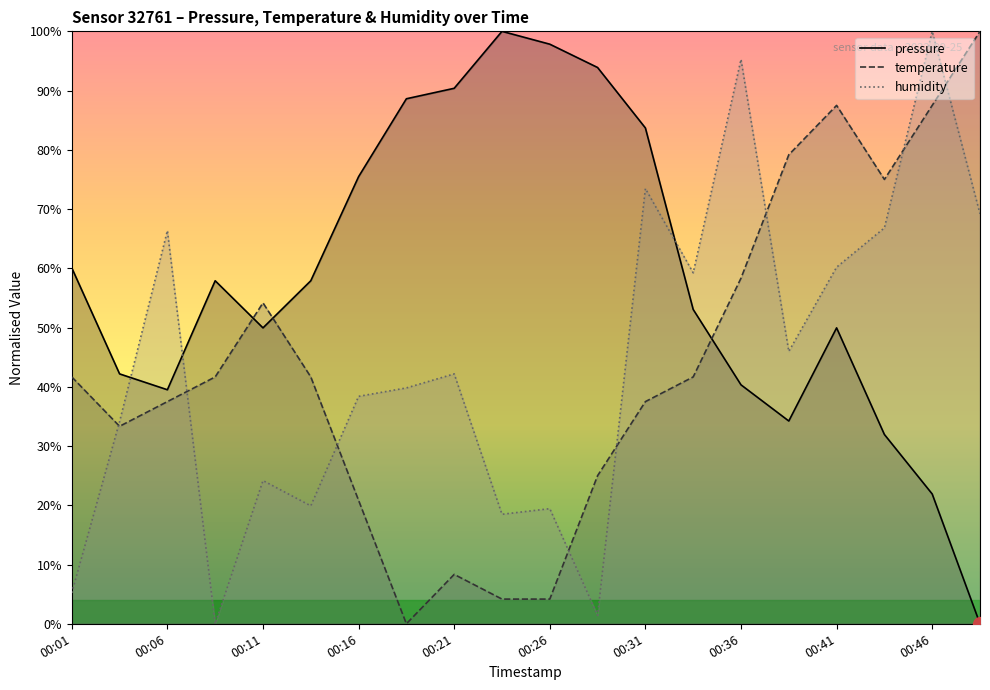

Rank the series at 00:46 from highest to lowest value.

humidity, temperature, pressure